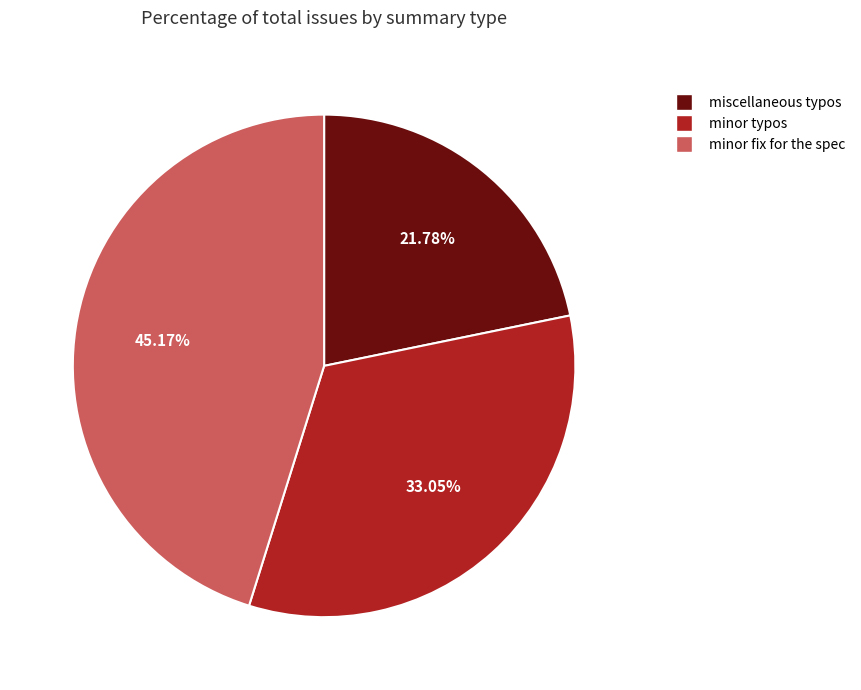

True or false: minor fix for the spec accounts for 45% of the total.

True